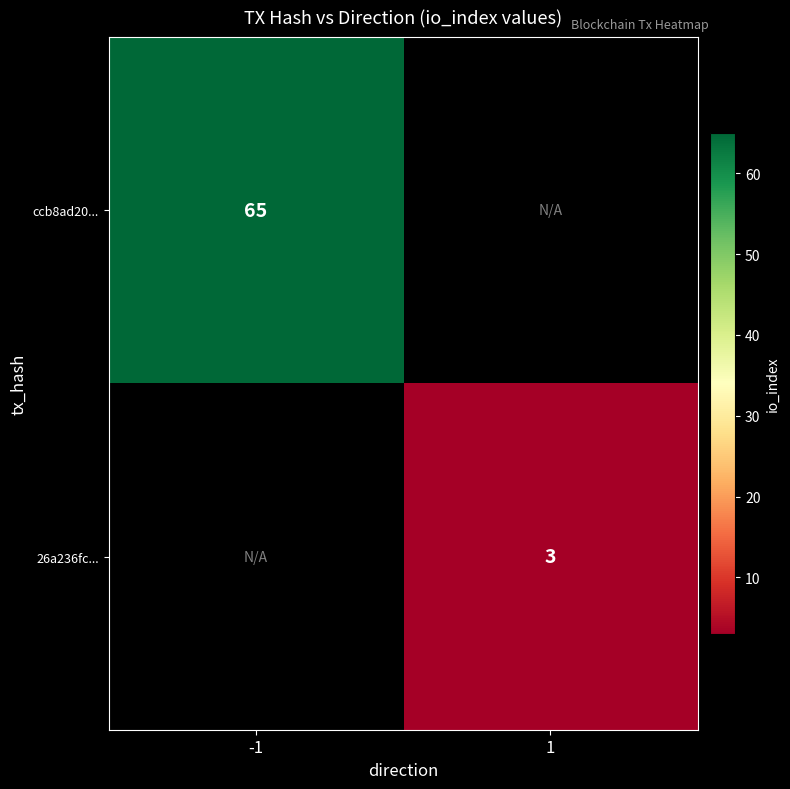

Which category has the lowest value across all series?

1